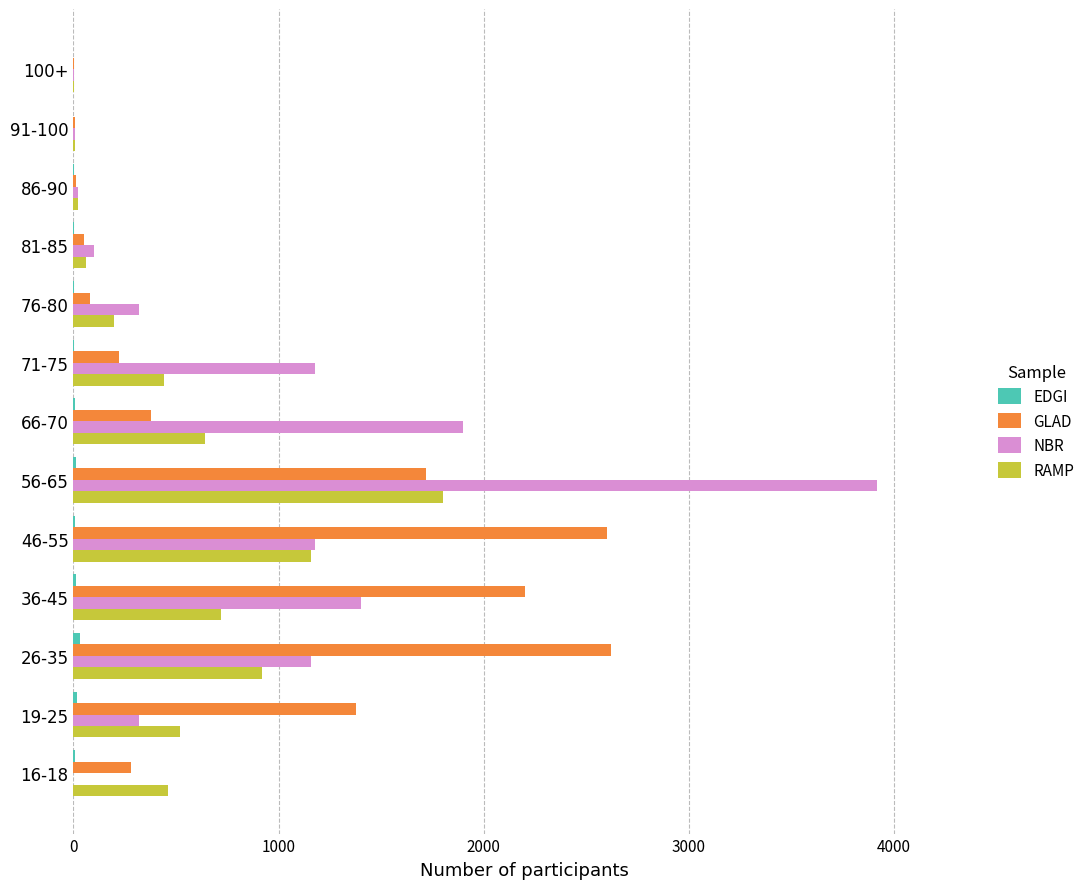

Which series changed the most between 36-45 and 66-70?

GLAD